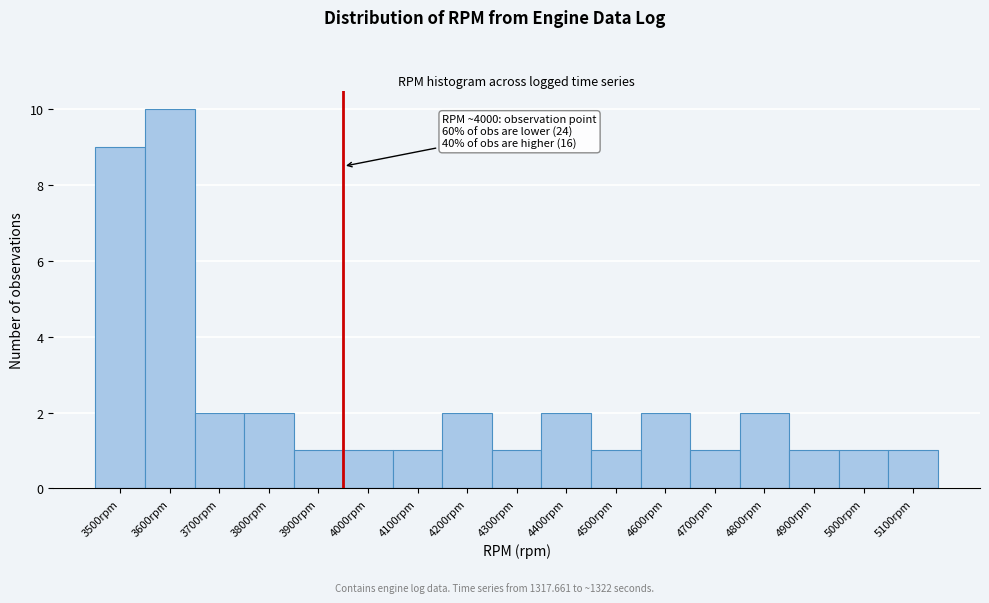

Reading left to right, transcribe all the data shown in this chart.

9	10	2	2	1	1	1	2	1	2	1	2	1	2	1	1	1